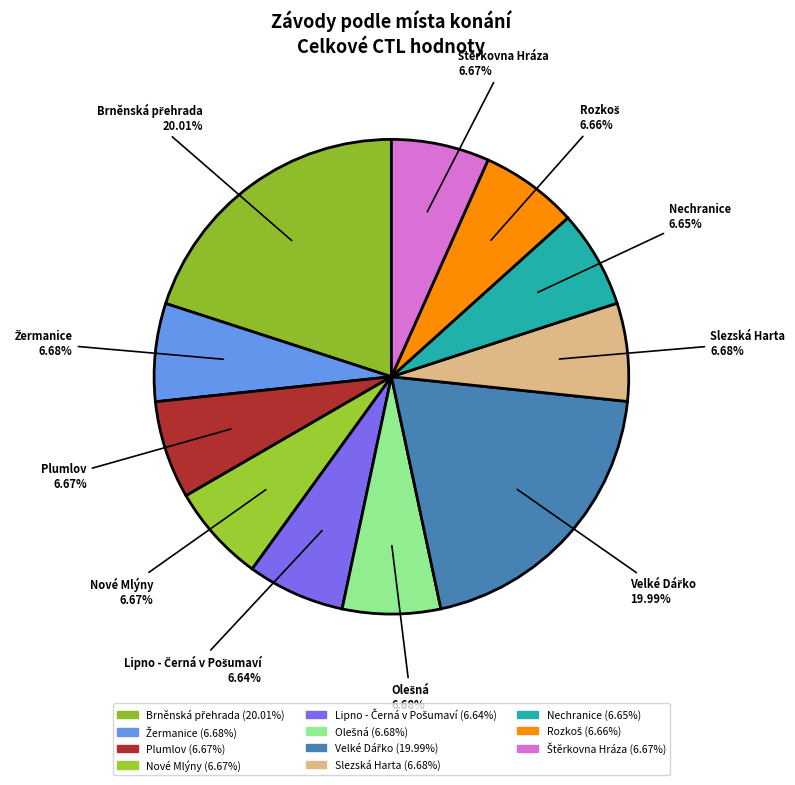

Which slice is the largest?

Brněnská přehrada